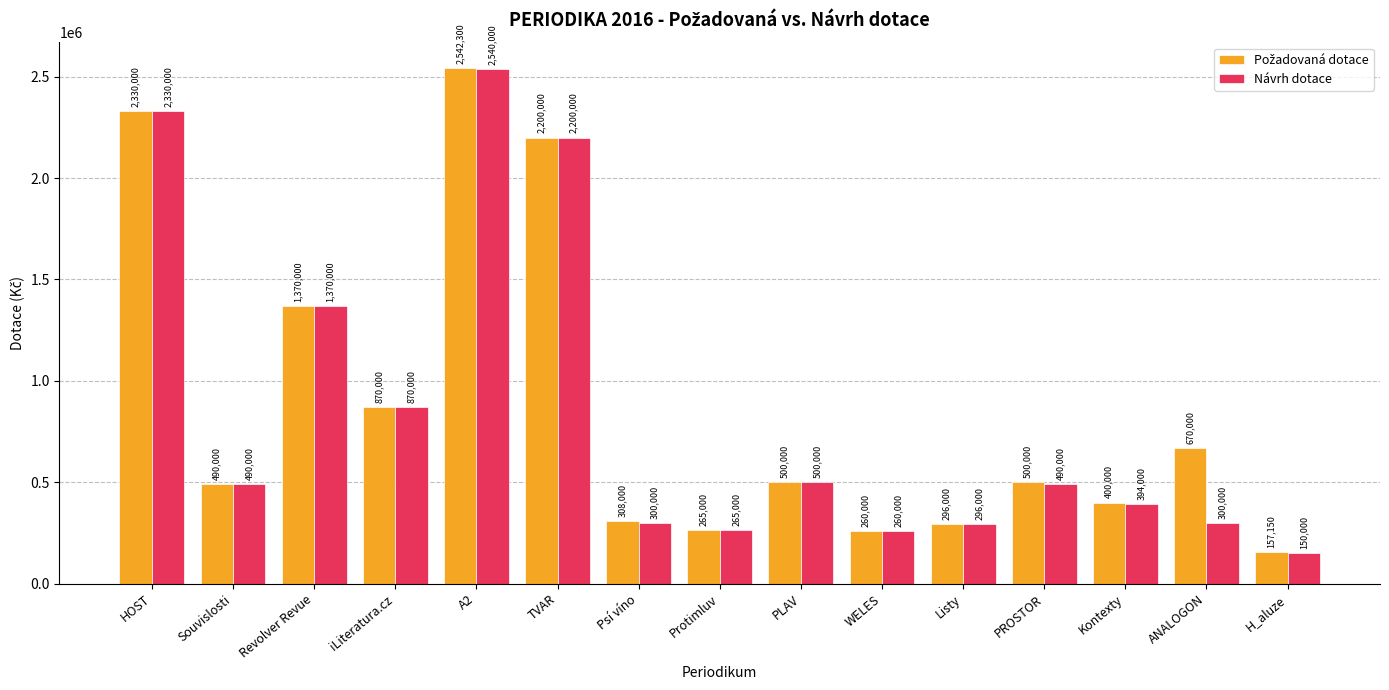

What is the value of the Návrh dotace bar at the 2nd from the left?

490000